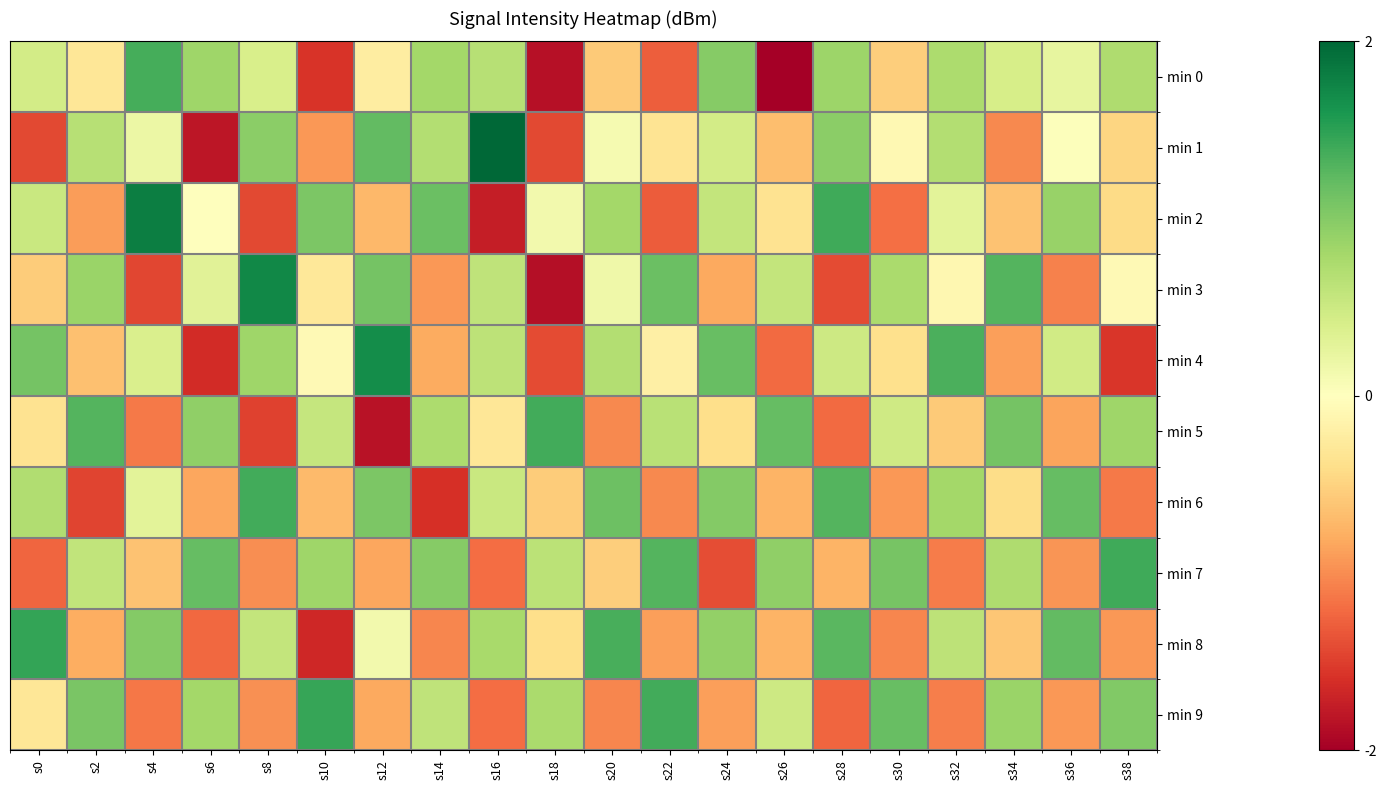

Rank the series at s2 from lowest to highest value.

min 6, min 2, min 8, min 4, min 0, min 7, min 1, min 3, min 9, min 5